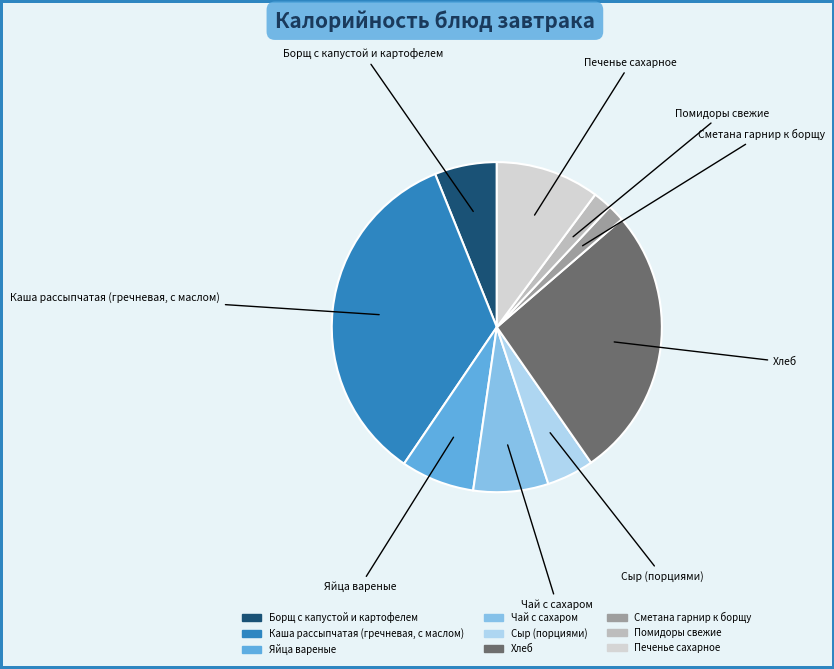

Does Яйца вареные account for over 50% of the chart?

No